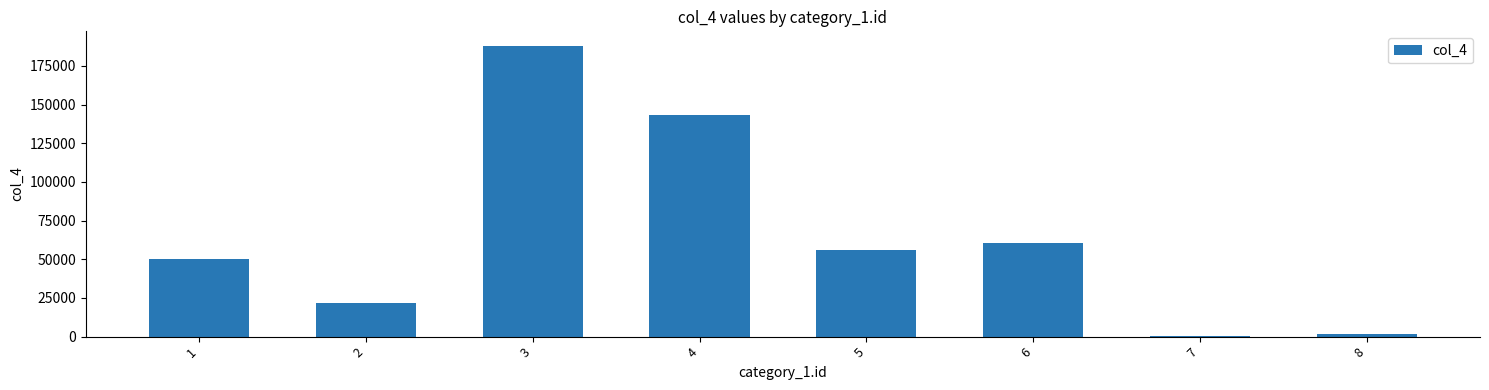

What value does the data have at 1, to the nearest 100?

50200